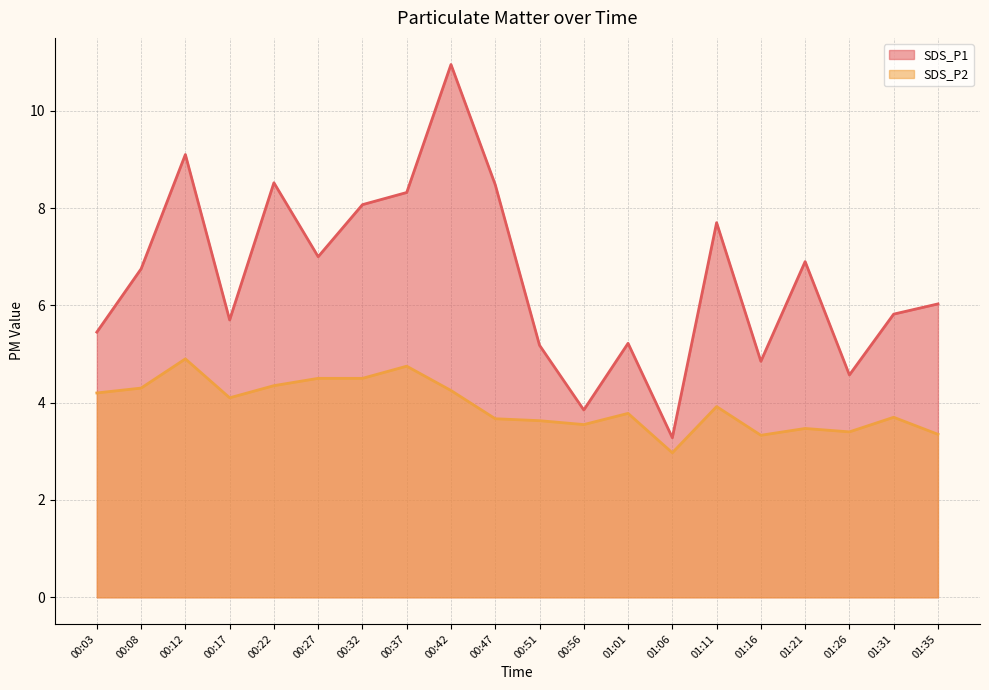

Reading left to right, transcribe all the data shown in this chart.

SDS_P1: 5.5	6.8	9.1	5.7	8.5	7.0	8.1	8.3	10.9	8.5	5.2	3.9	5.2	3.3	7.7	4.8	6.9	4.6	5.8	6.0
SDS_P2: 4.2	4.3	4.9	4.1	4.3	4.5	4.5	4.8	4.2	3.7	3.6	3.5	3.8	3.0	3.9	3.3	3.5	3.4	3.7	3.4